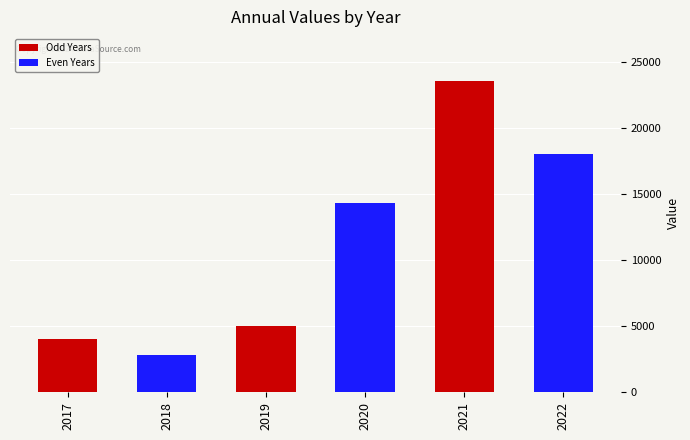

What is the approximate value at 2020?

14342